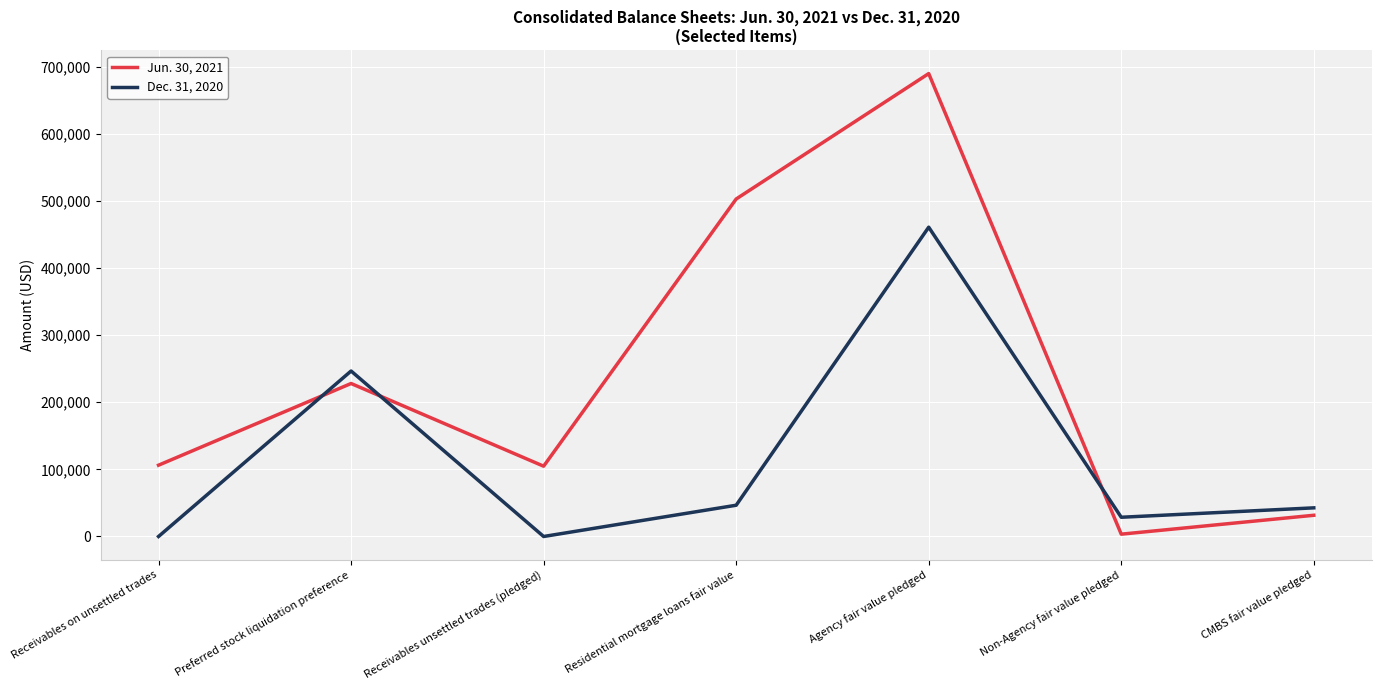

What is the difference between the highest and lowest values at Receivables on unsettled trades?

106247